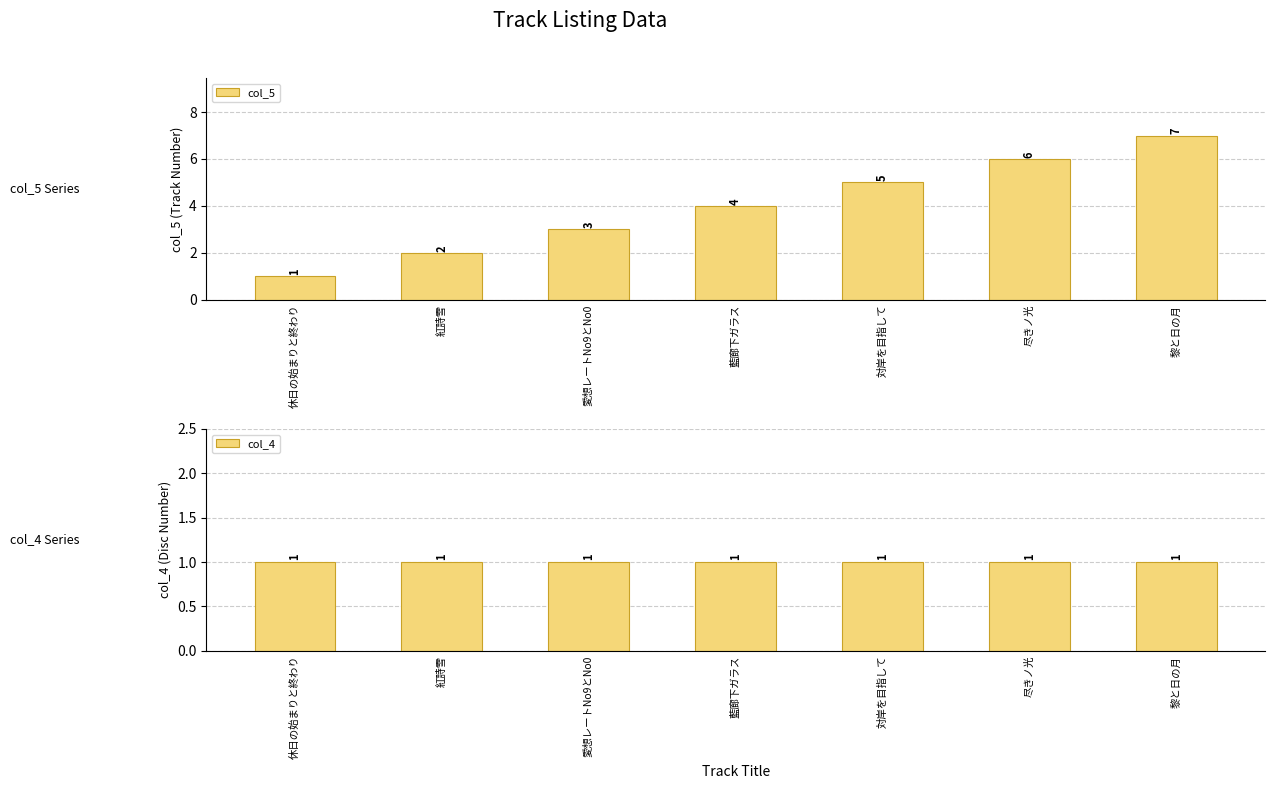

What is the label of the 6th bar from the right?

紅詩雪